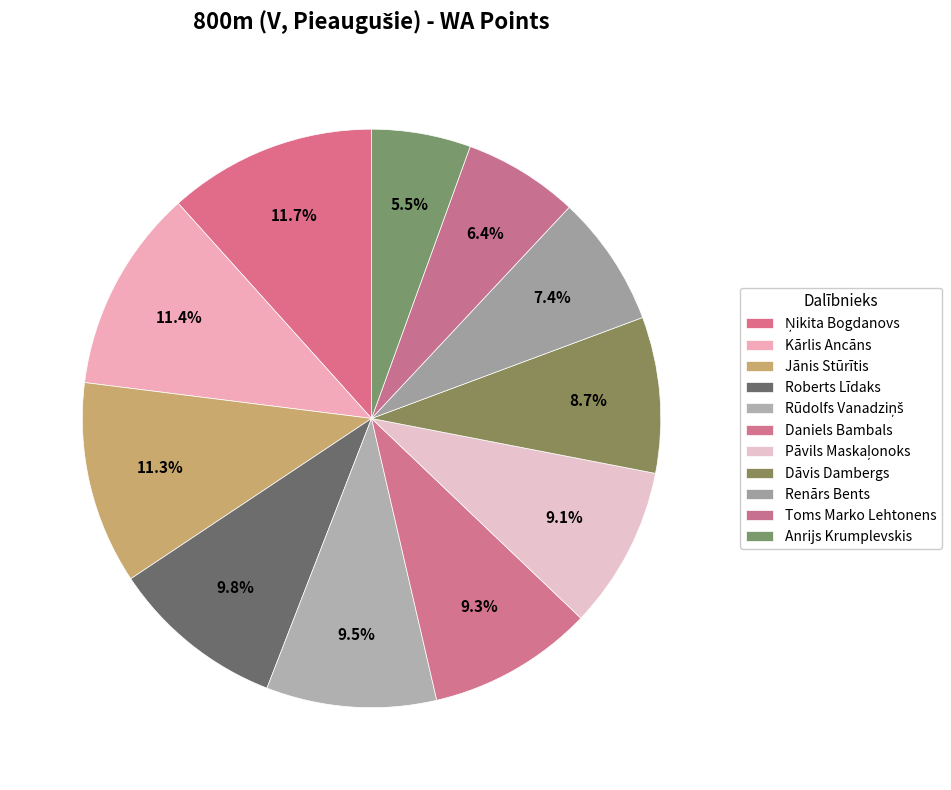

How many segments does this pie chart have?

11